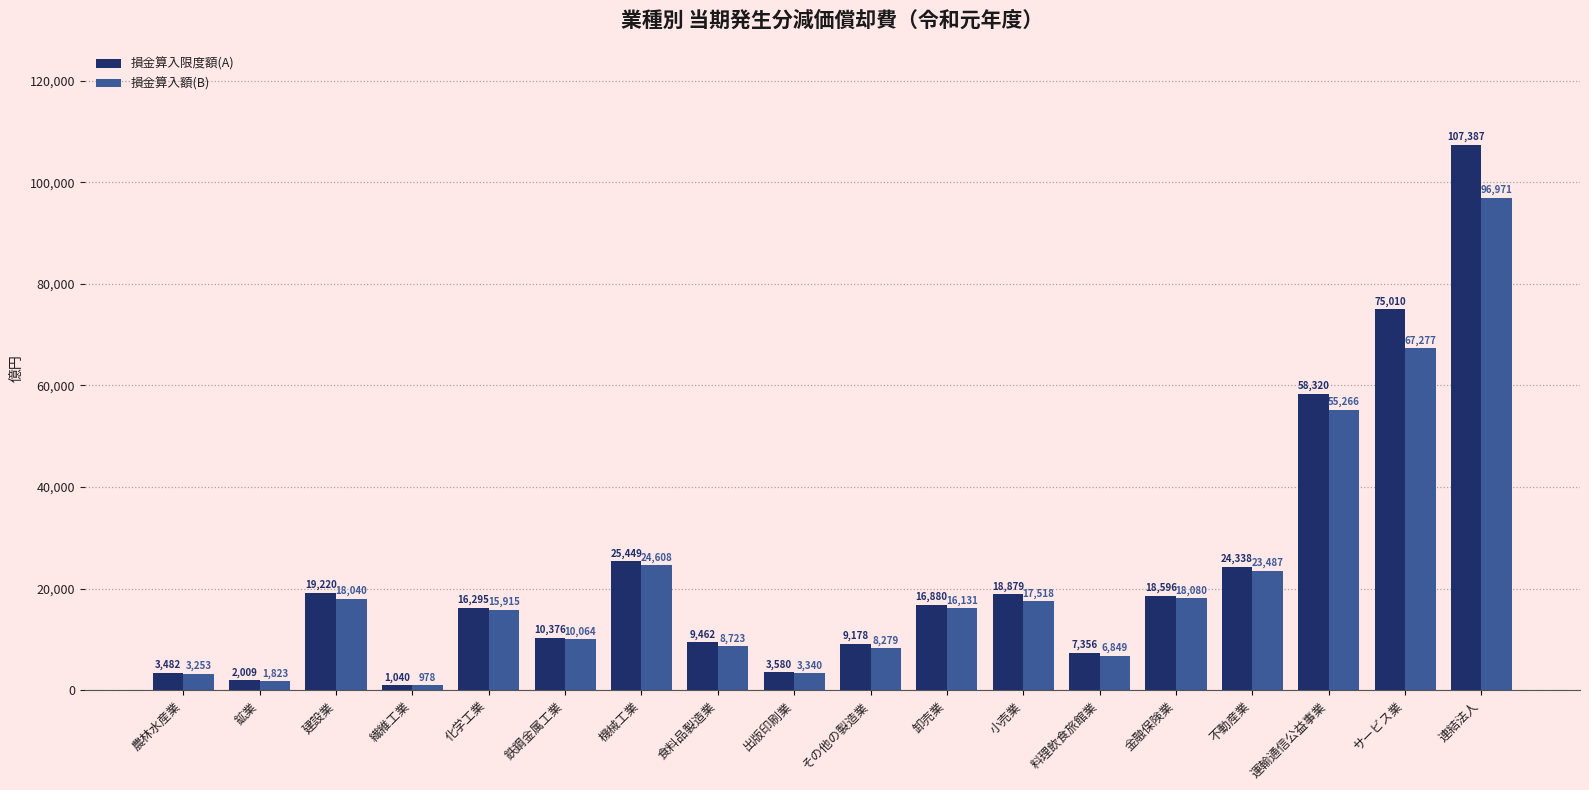

List the series in order of their peak value, lowest first.

損金算入額(B), 損金算入限度額(A)